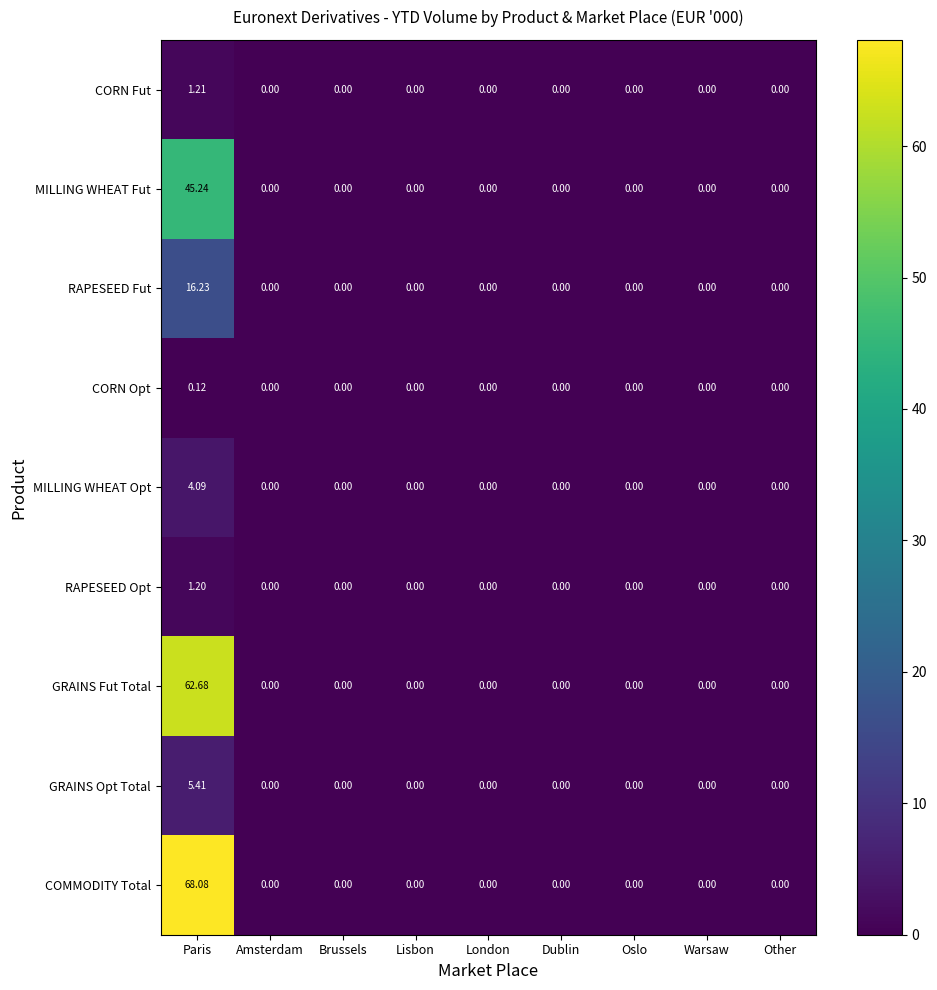

At which category is the sum across all series the highest?

Paris